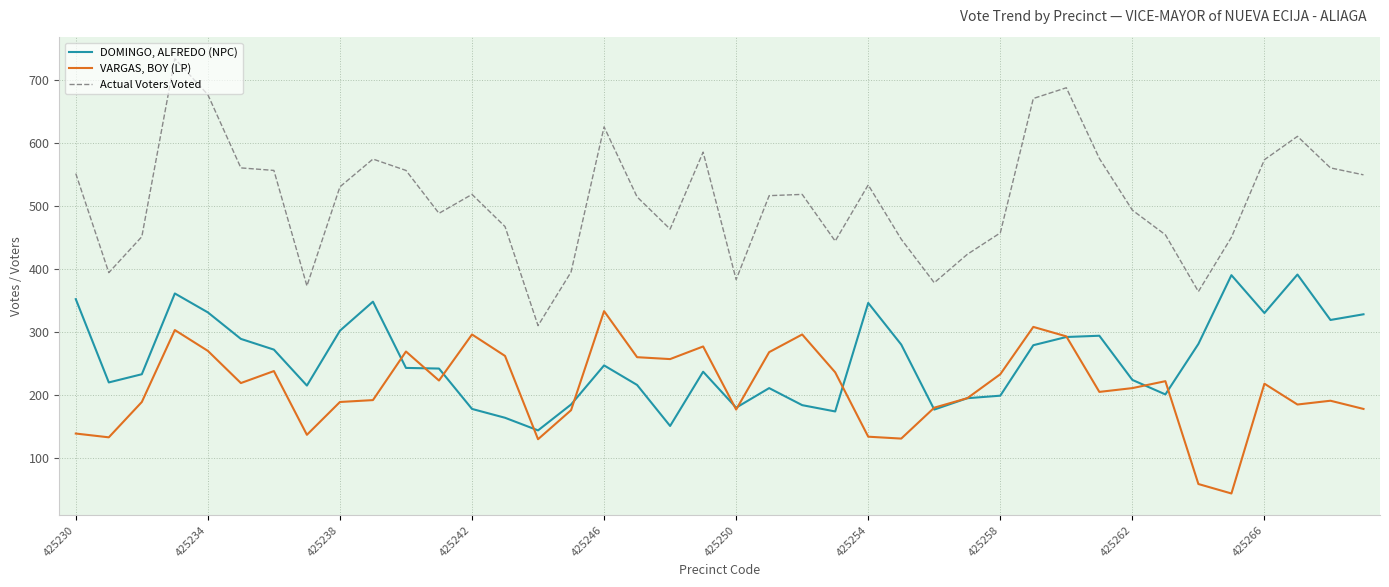

Rank the series by their maximum value, from lowest to highest.

VARGAS, BOY (LP), DOMINGO, ALFREDO (NPC), Actual Voters Voted